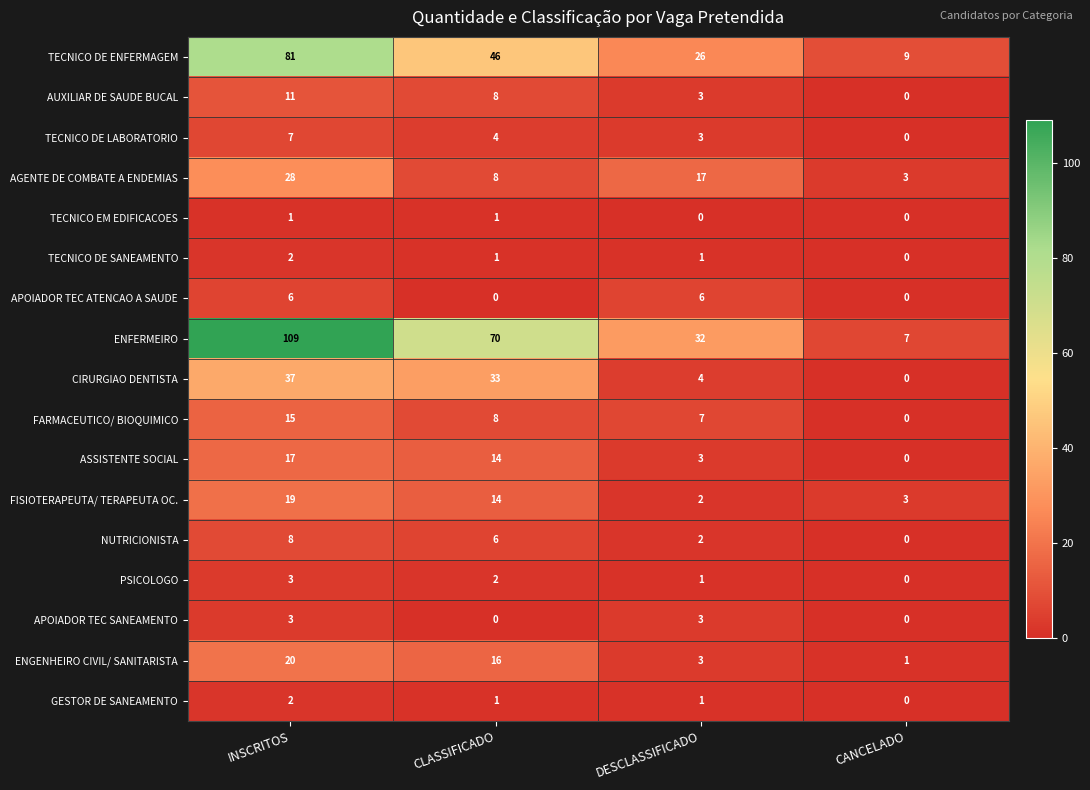

What is the difference between the PSICOLOGO values at CANCELADO and INSCRITOS?

3